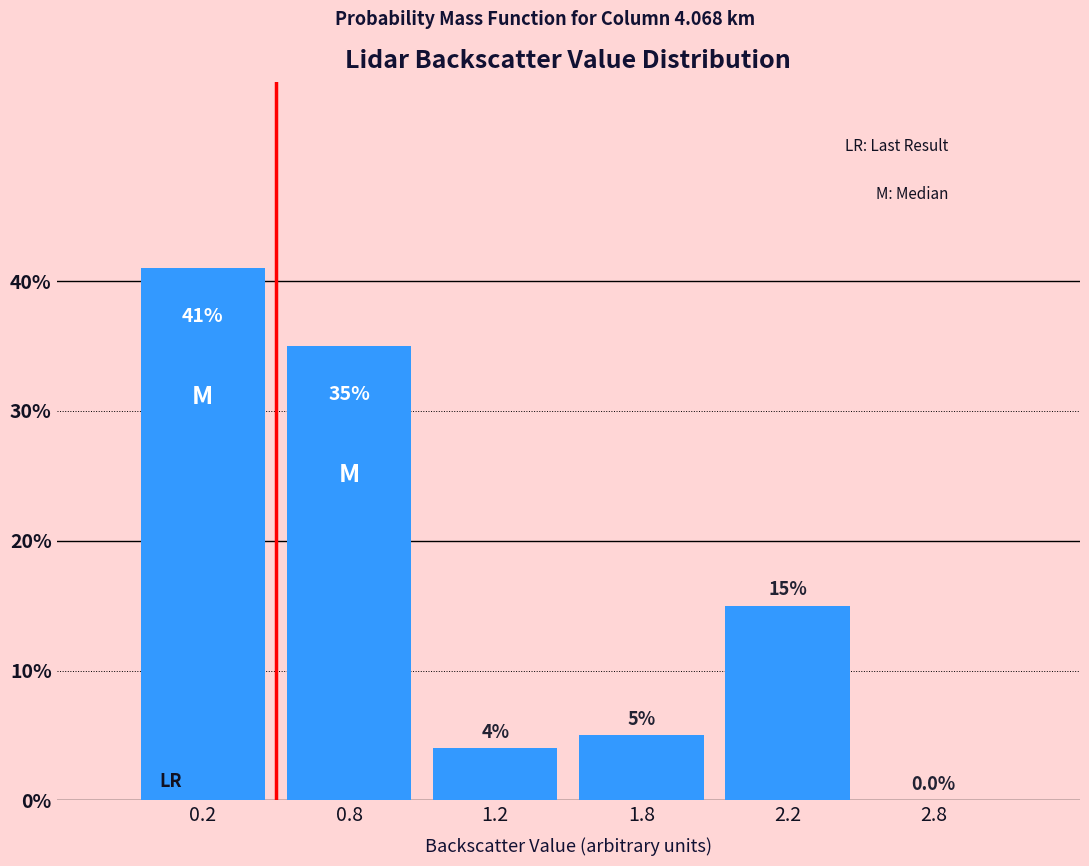

Are the bars horizontal?

No